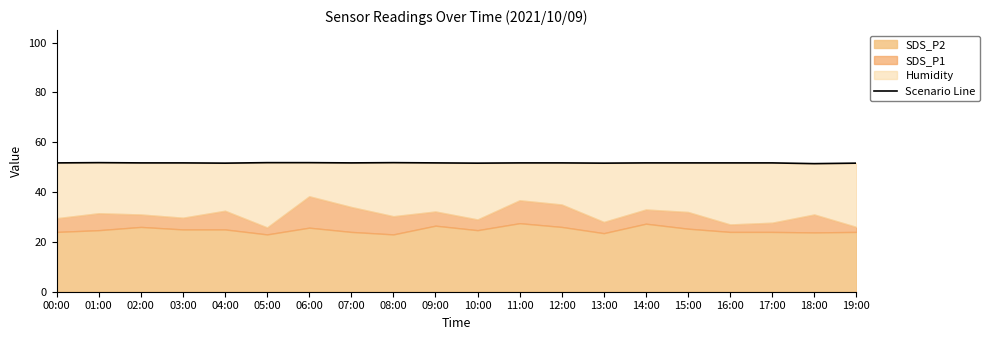

What is the difference between the second highest and second lowest values?

0.2